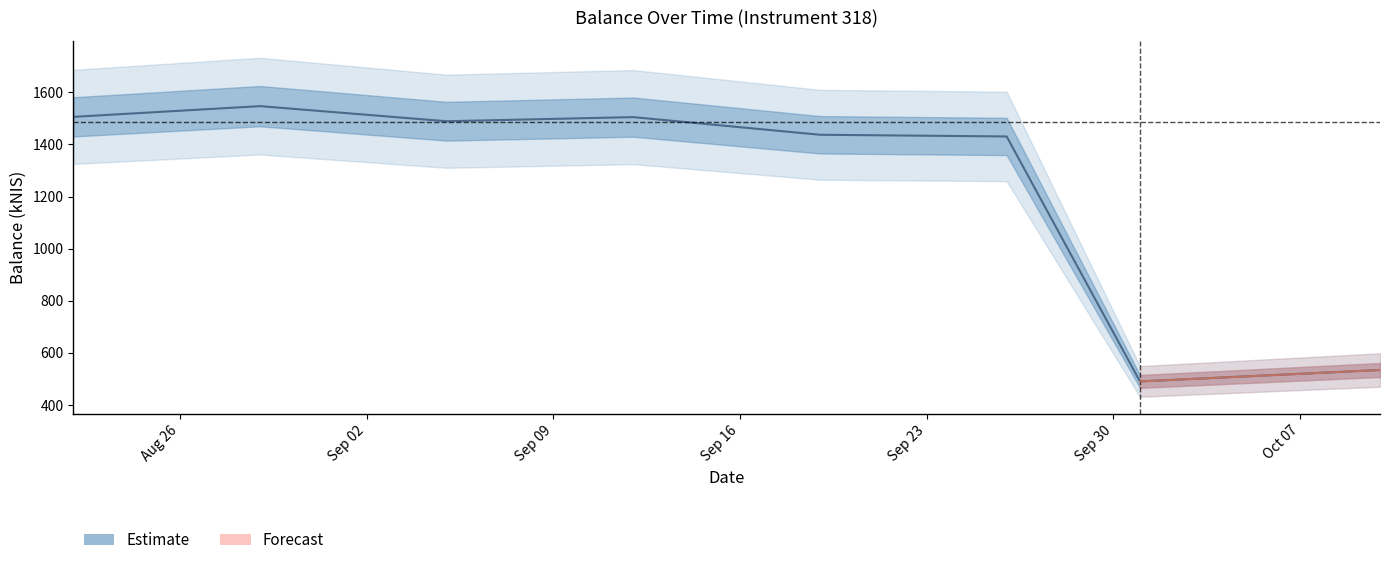

What is the label of the 7th point from the left?

2024-10-01